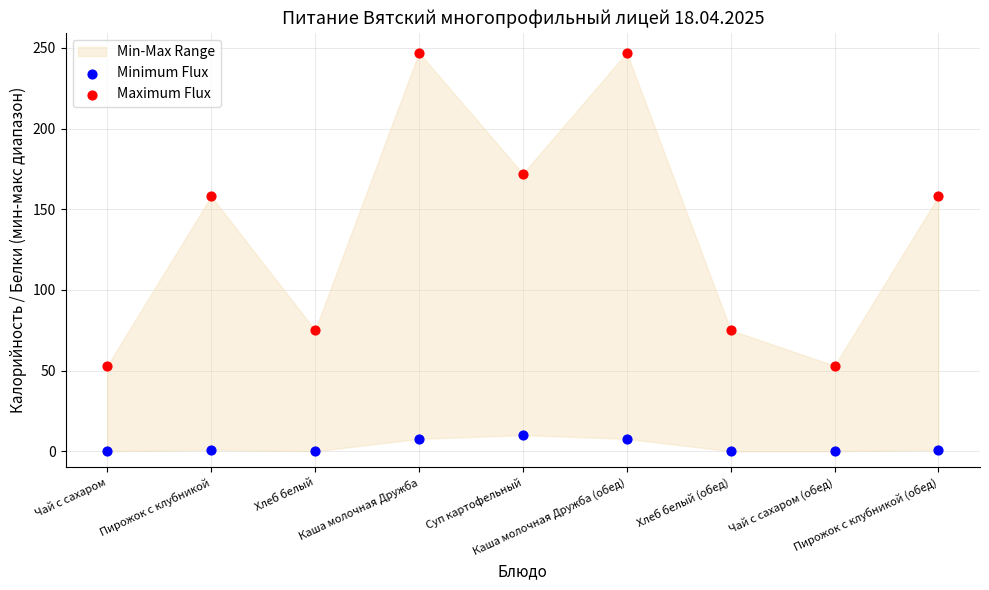

Which series has the largest Y range (max minus min)?

Maximum Flux